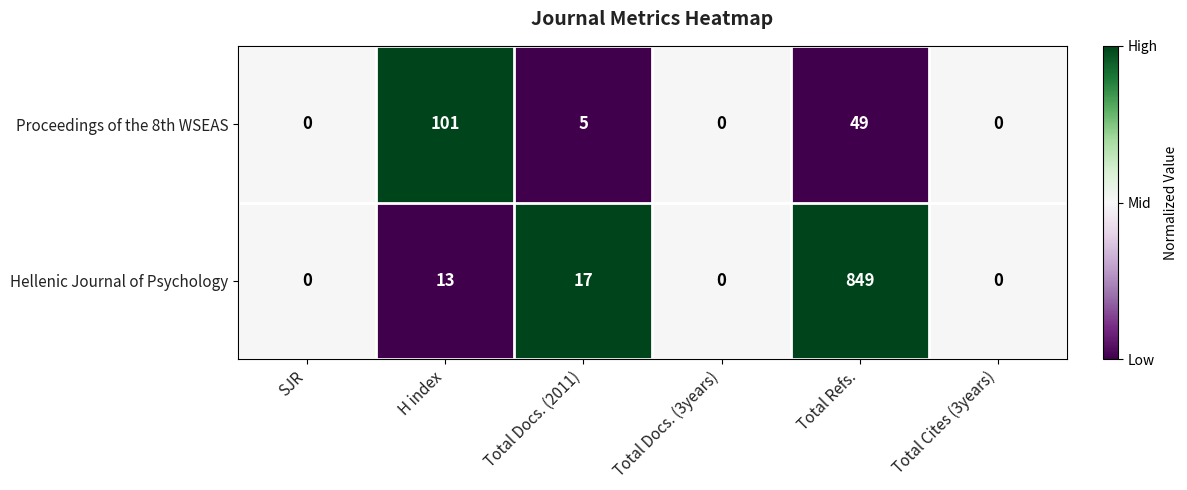

Reading right to left, what are all the values shown in this chart?

Proceedings of the 8th WSEAS: Total Cites (3years)=0	Total Refs.=49	Total Docs. (3years)=0	Total Docs. (2011)=5	H index=101	SJR=0
Hellenic Journal of Psychology: Total Cites (3years)=0	Total Refs.=849	Total Docs. (3years)=0	Total Docs. (2011)=17	H index=13	SJR=0